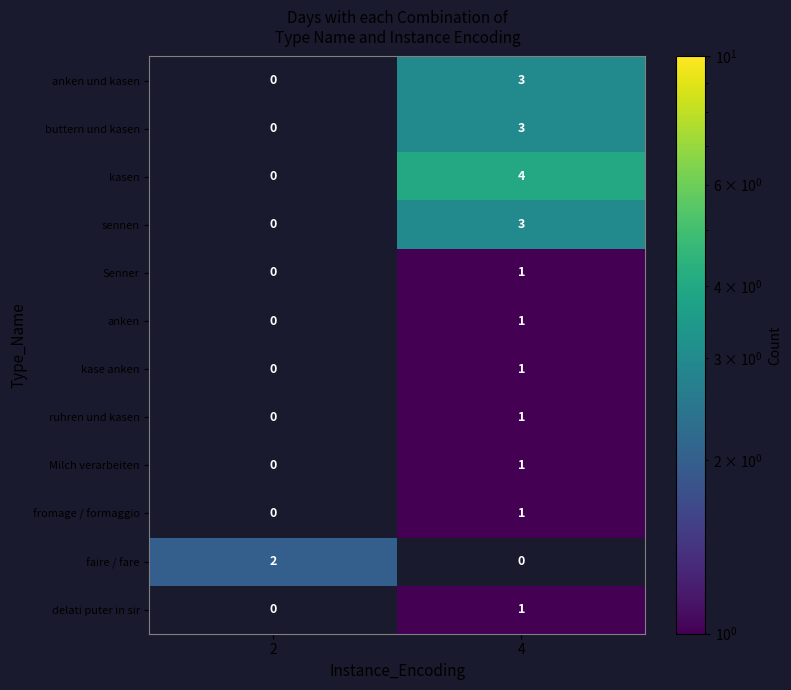

The value of Senner at 2 is 0. True or false?

True